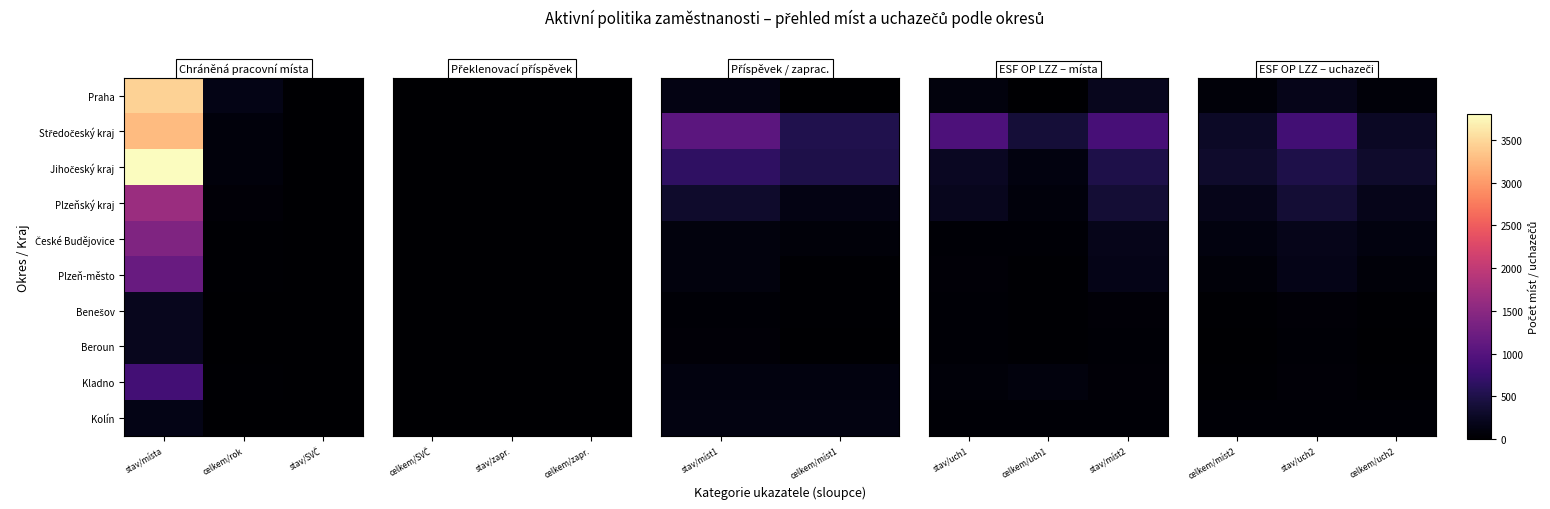

Is it true that Beroun equals 55 at stav/uch2?

False